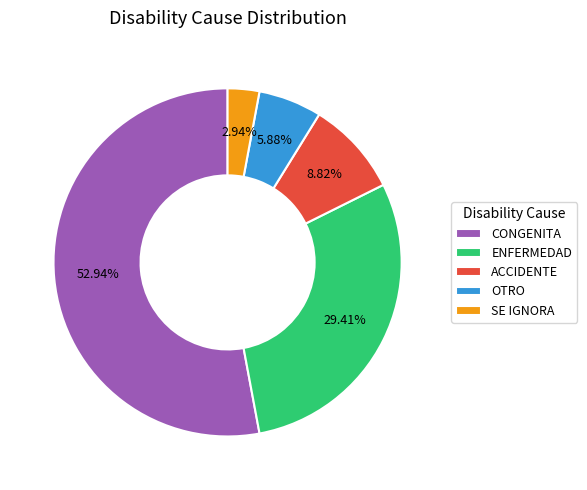

Count the number of slices in the pie.

5